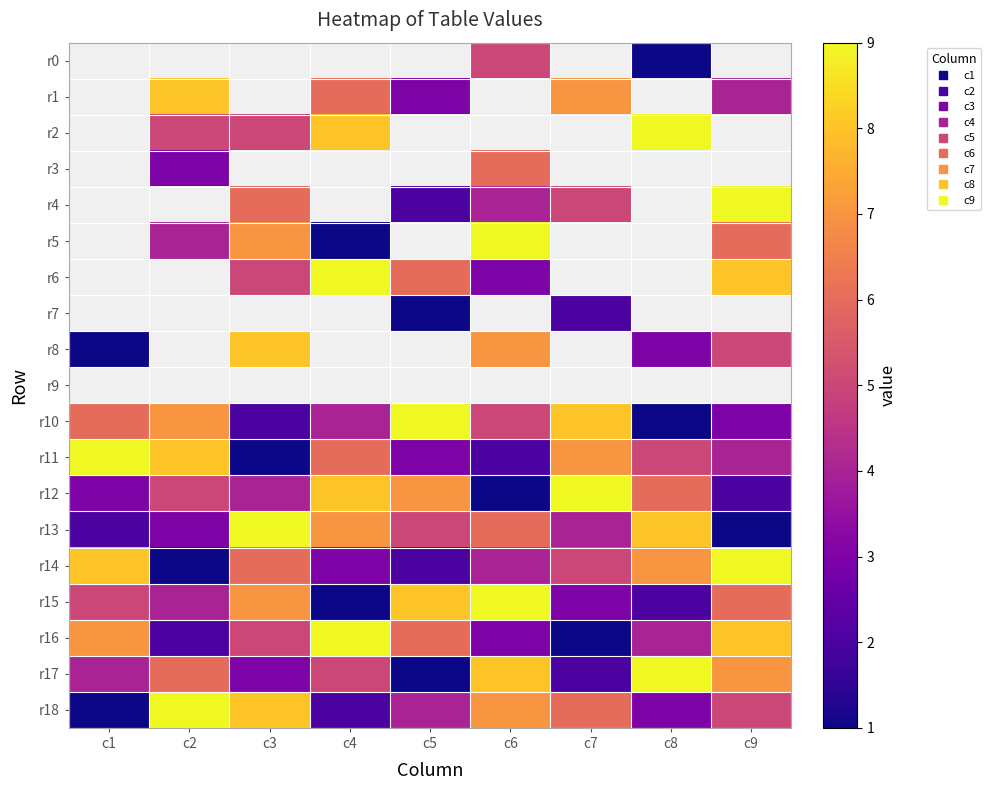

What is the difference between the second highest and second lowest values in the r18 series?

6.0